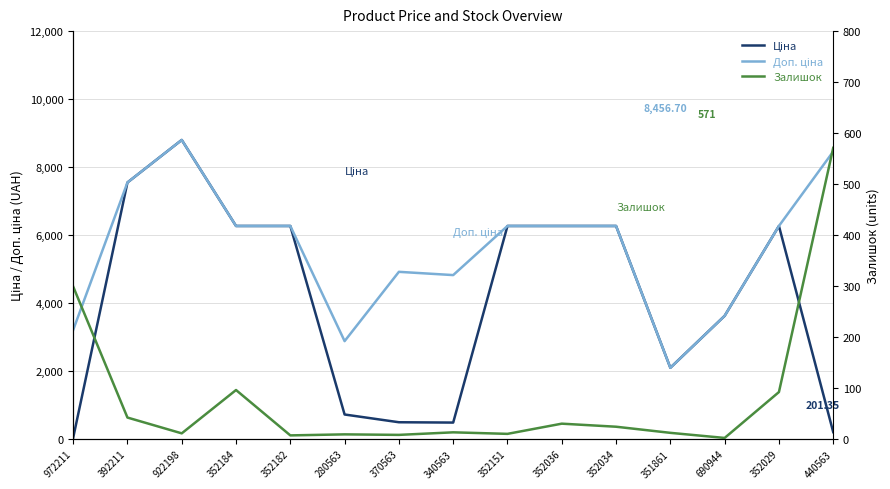

What position from the left is 922198?

3